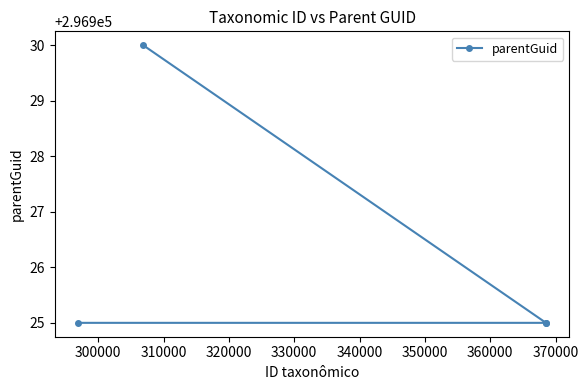

Count the number of values greater than 296925.

1